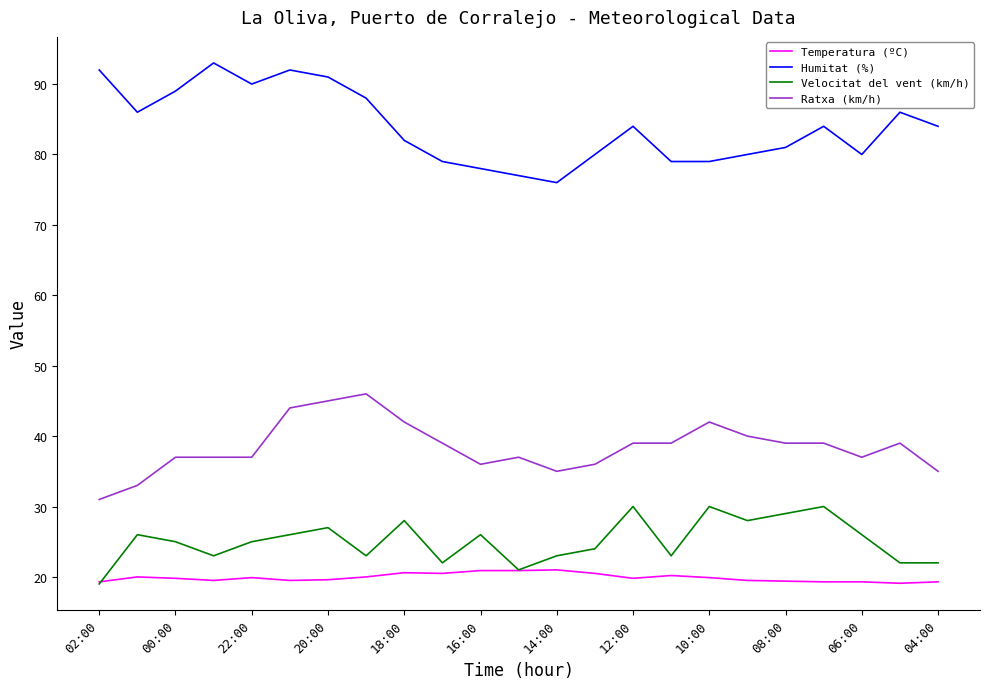

List the series in order of their peak value, lowest first.

Temperatura (ºC), Velocitat del vent (km/h), Ratxa (km/h), Humitat (%)